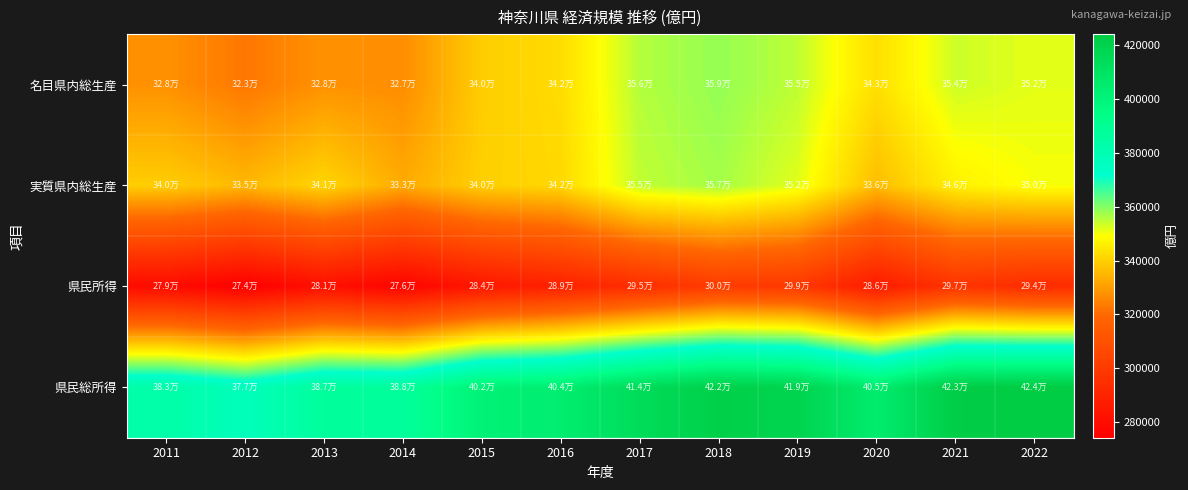

Which has a higher value, 2020 or 2022?

2022